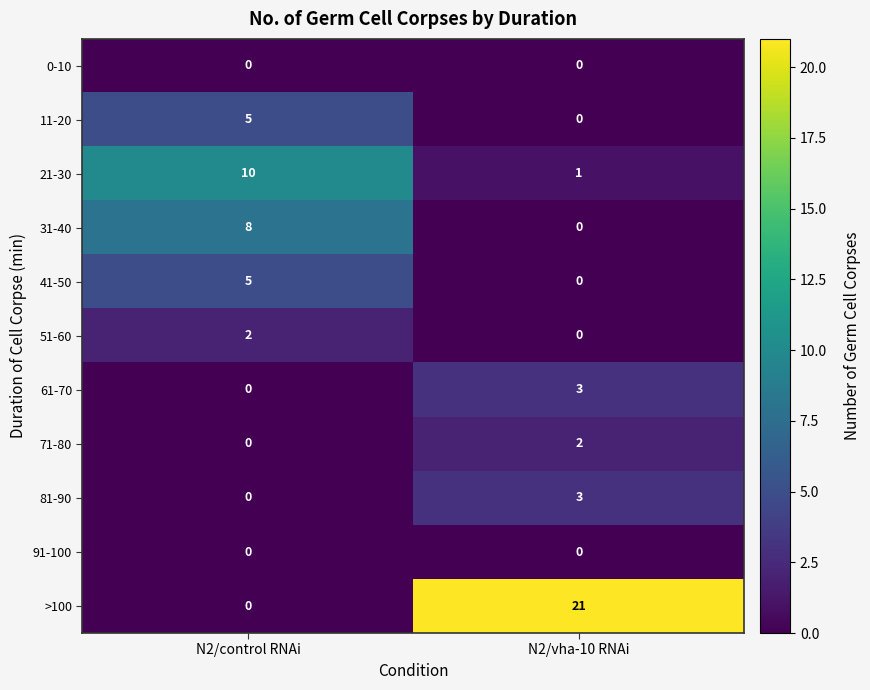

How many distinct data groups are displayed?

11